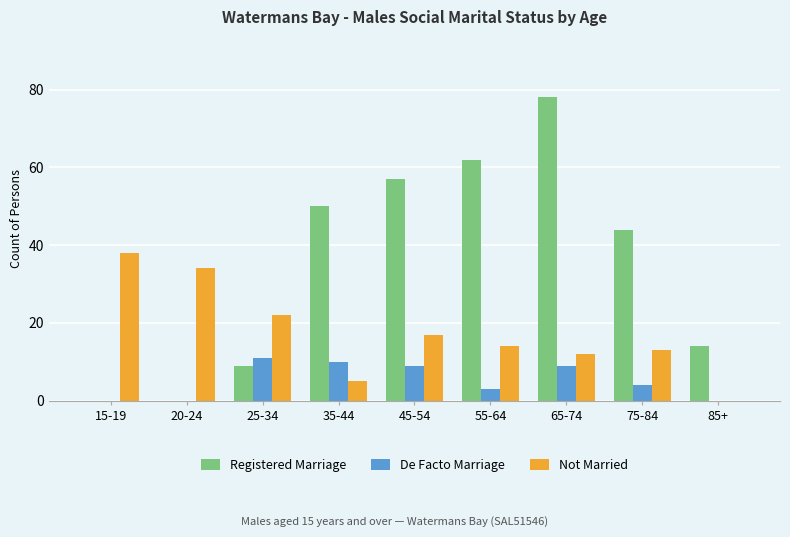

At which label does Registered Marriage first exceed 44?

35-44